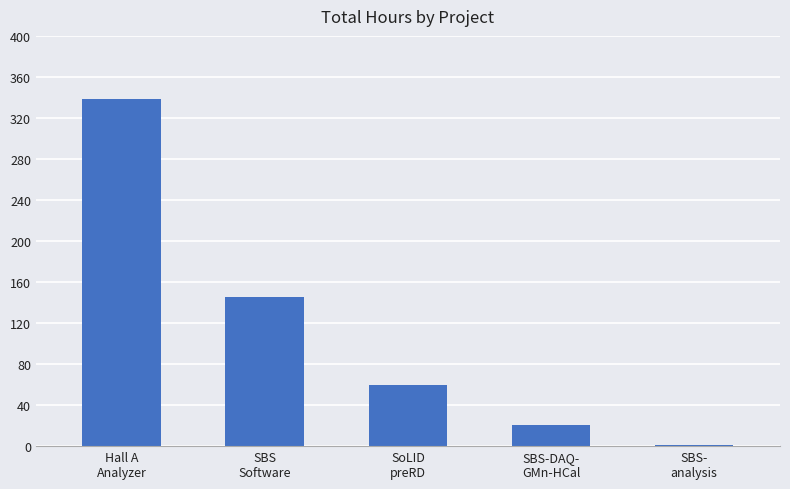

Count the number of categories in the chart.

5